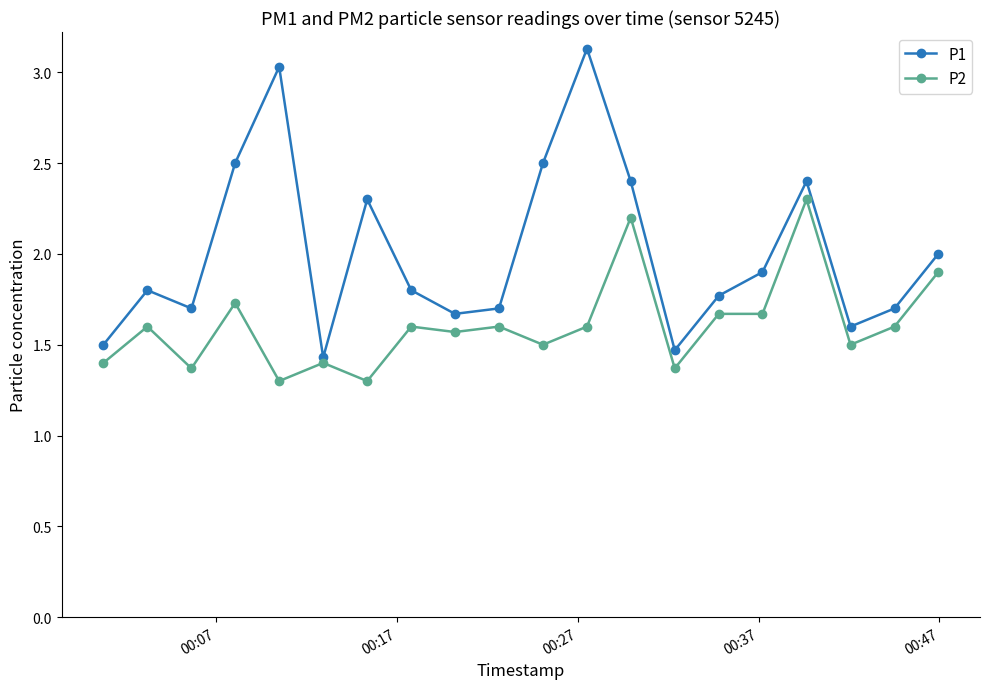

What is the value of the P1 point at the 2nd from the left?

1.8